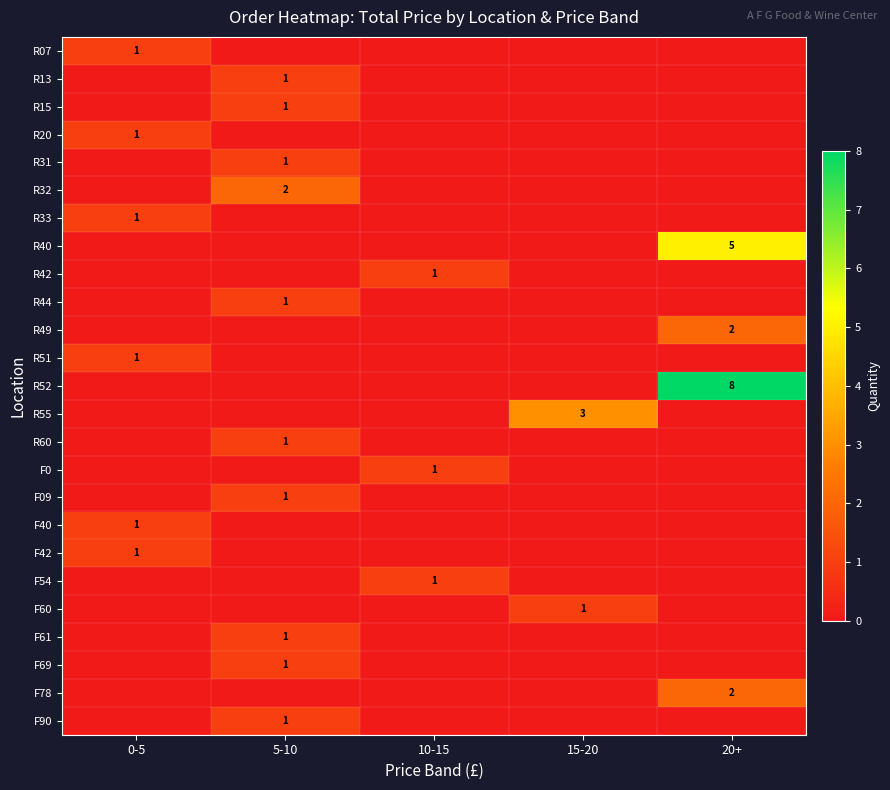

What is the difference between the maximum and second lowest values in the R42 series?

1